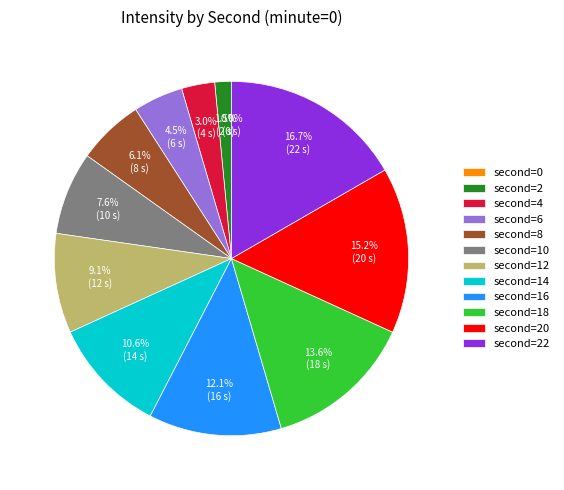

What is the change in value from 4 to 14?

+10